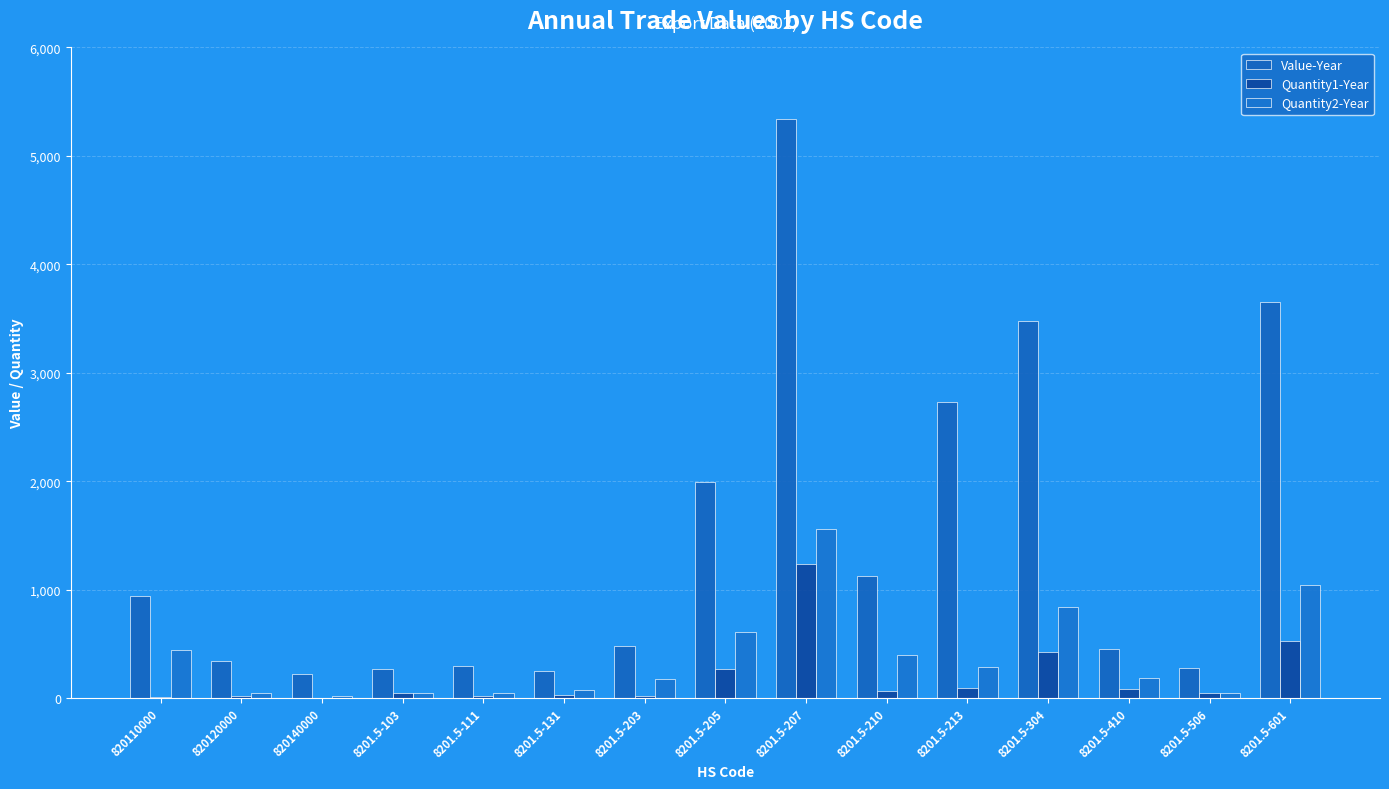

Between 820110000 and 8201.5-103, which series saw the biggest shift?

Value-Year